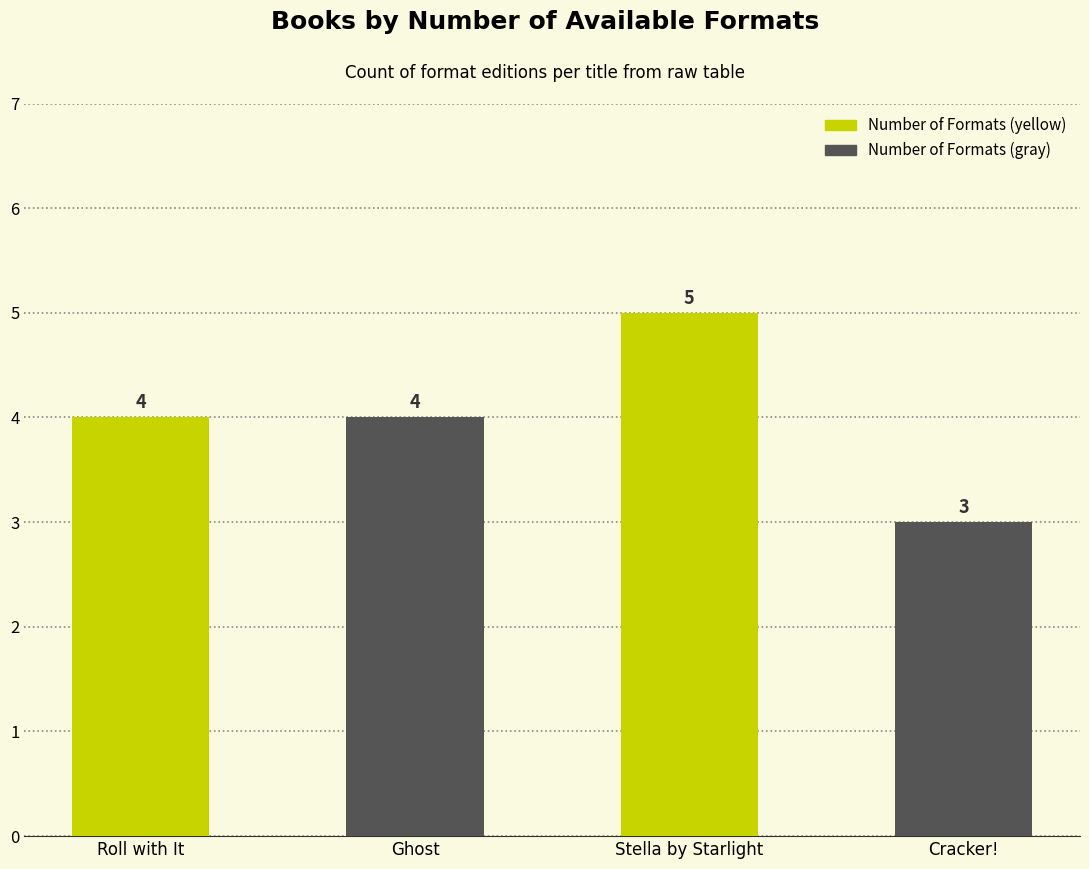

Which has a higher value, Cracker! or Roll with It?

Roll with It